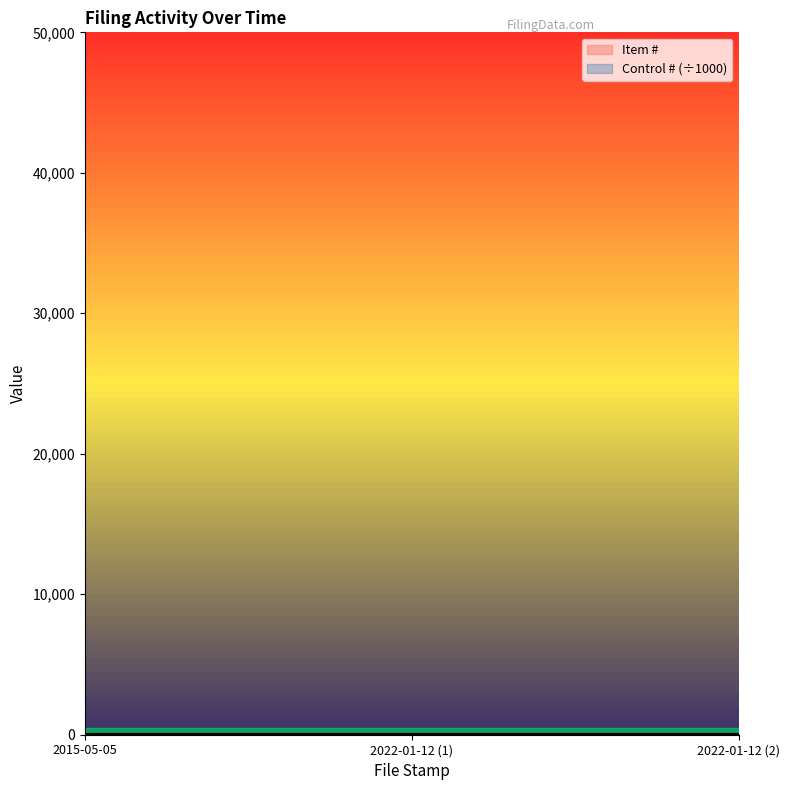

What is the greatest value displayed?

44.7